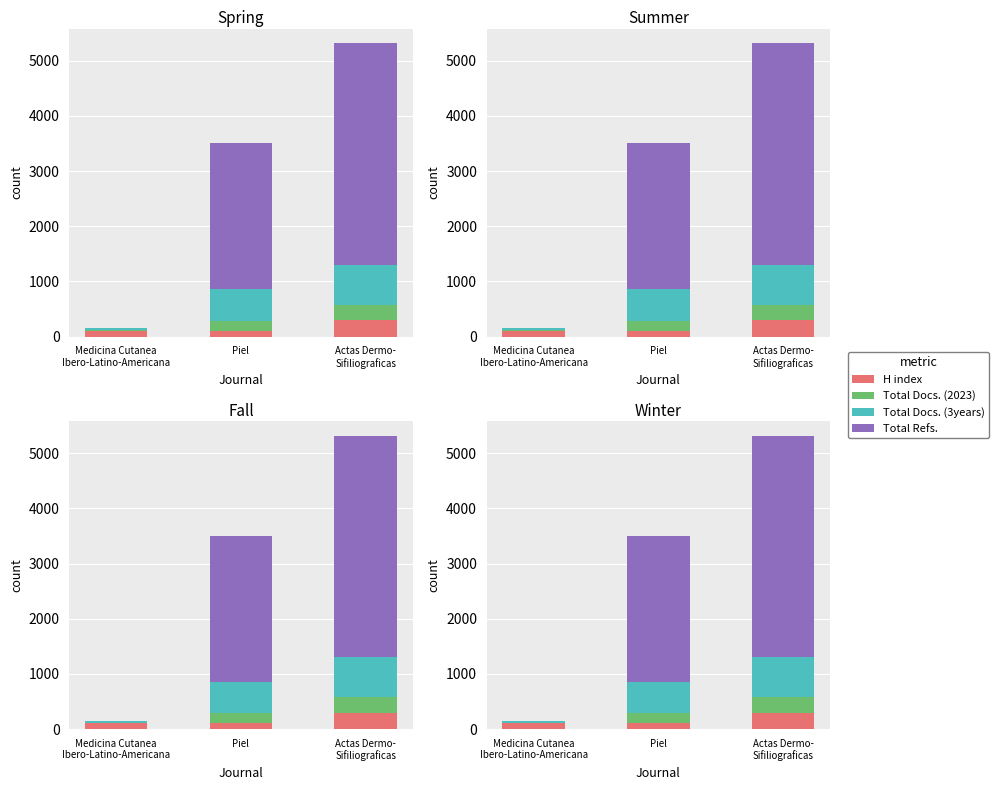

Reading left to right, what are all the values shown in this chart?

H index: Medicina Cutanea
Ibero-Latino-Americana=101	Piel=106	Actas Dermo-
Sifiliograficas=297
Total Docs. (2023): Medicina Cutanea
Ibero-Latino-Americana=11	Piel=178	Actas Dermo-
Sifiliograficas=277
Total Docs. (3years): Medicina Cutanea
Ibero-Latino-Americana=39	Piel=572	Actas Dermo-
Sifiliograficas=728
Total Refs.: Medicina Cutanea
Ibero-Latino-Americana=0	Piel=2647	Actas Dermo-
Sifiliograficas=4014